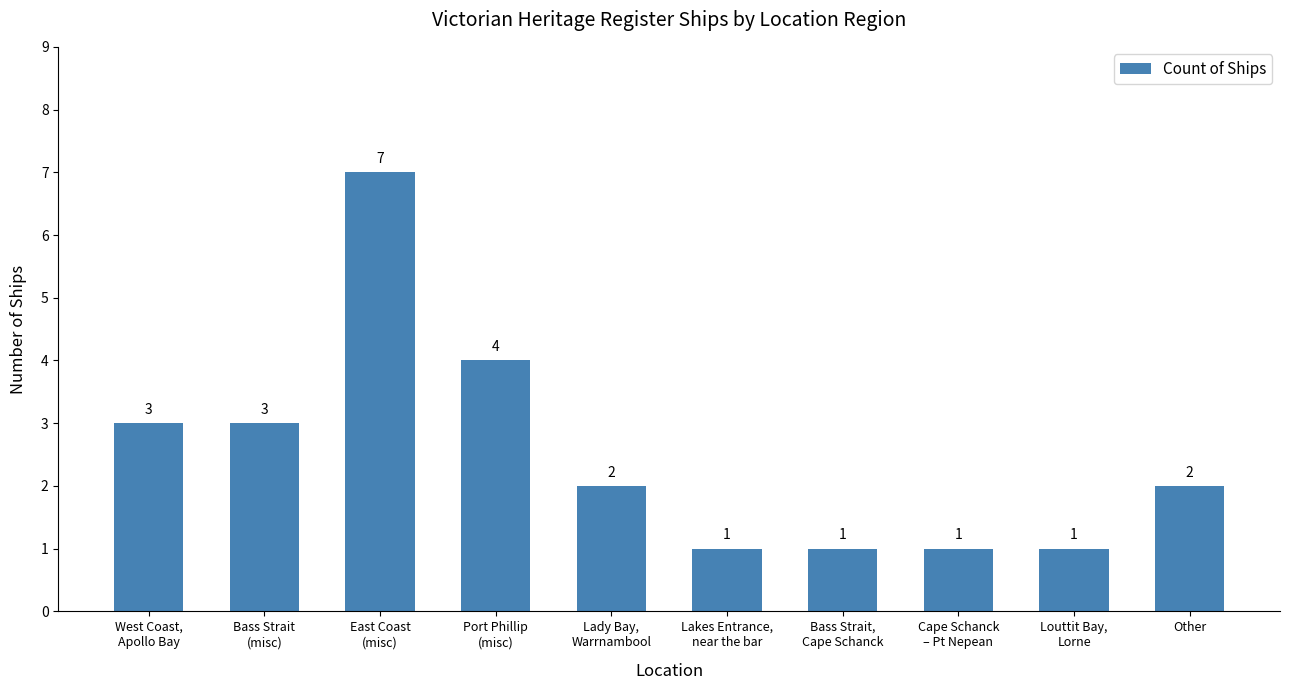

What is the maximum value shown in the chart?

7